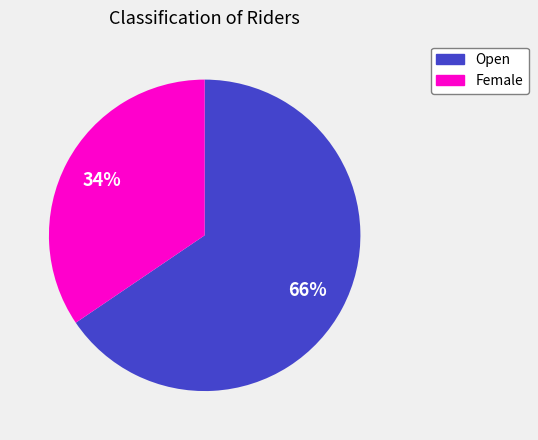

Between Open and Female, which is larger?

Open